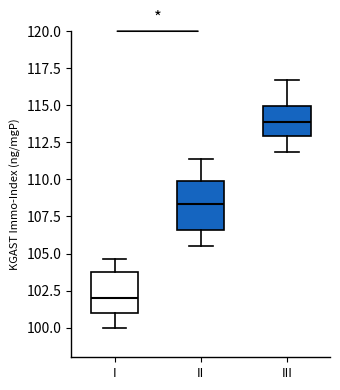

Which box has the lowest median line?

I